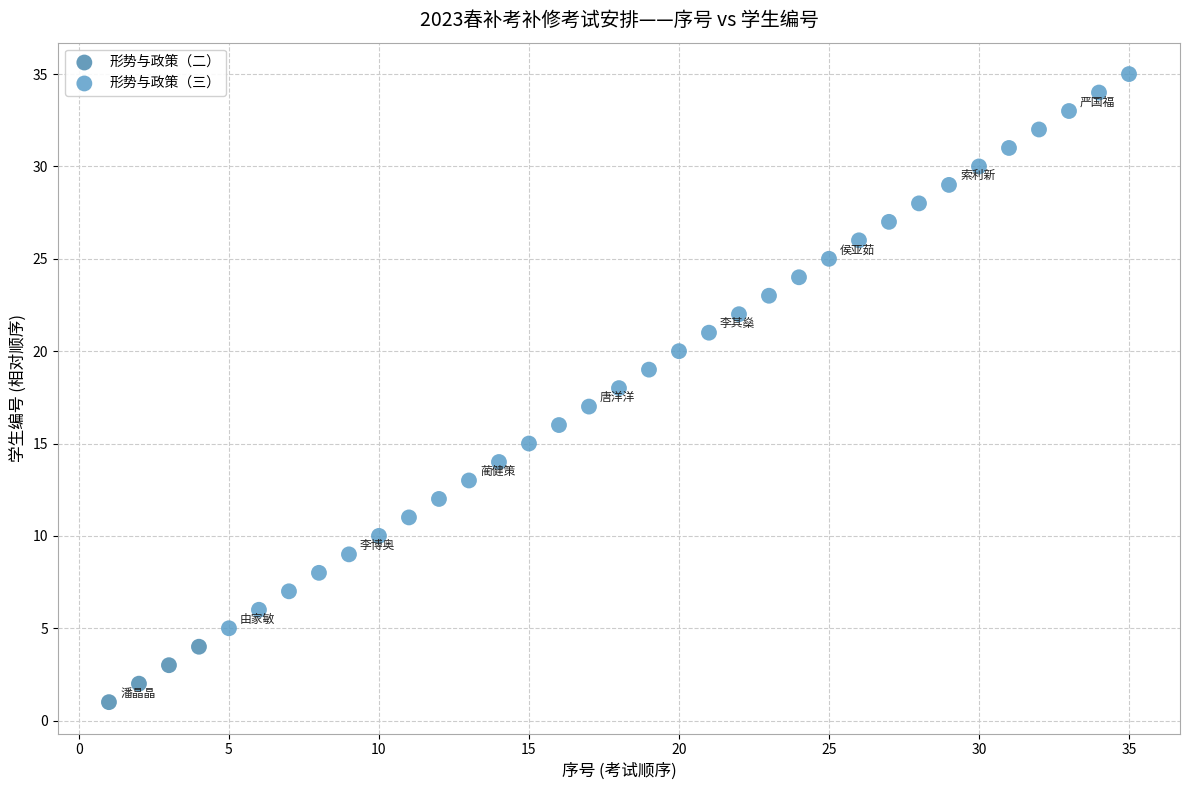

Which series has the widest spread of Y values?

形势与政策（三）